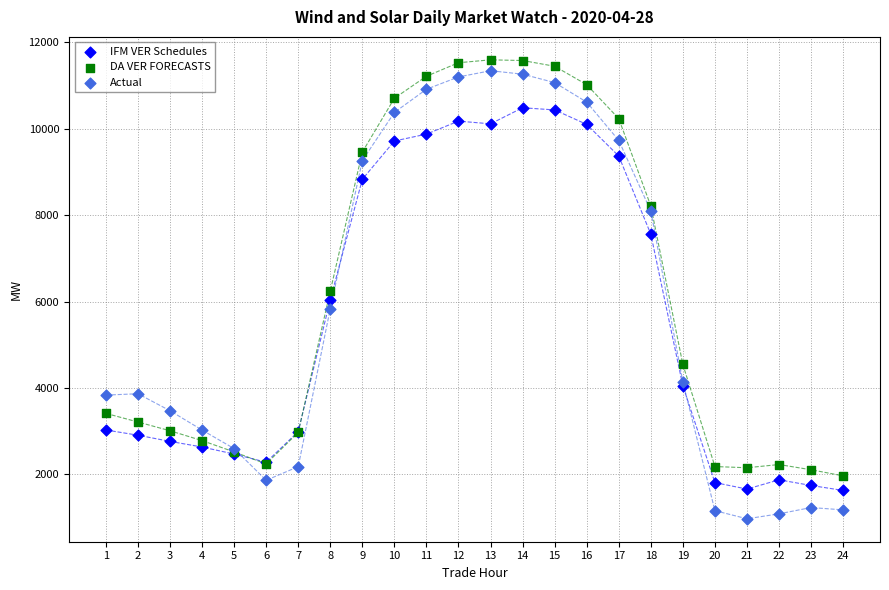

What is the X range (max minus min) for the scatter plot?

23.0